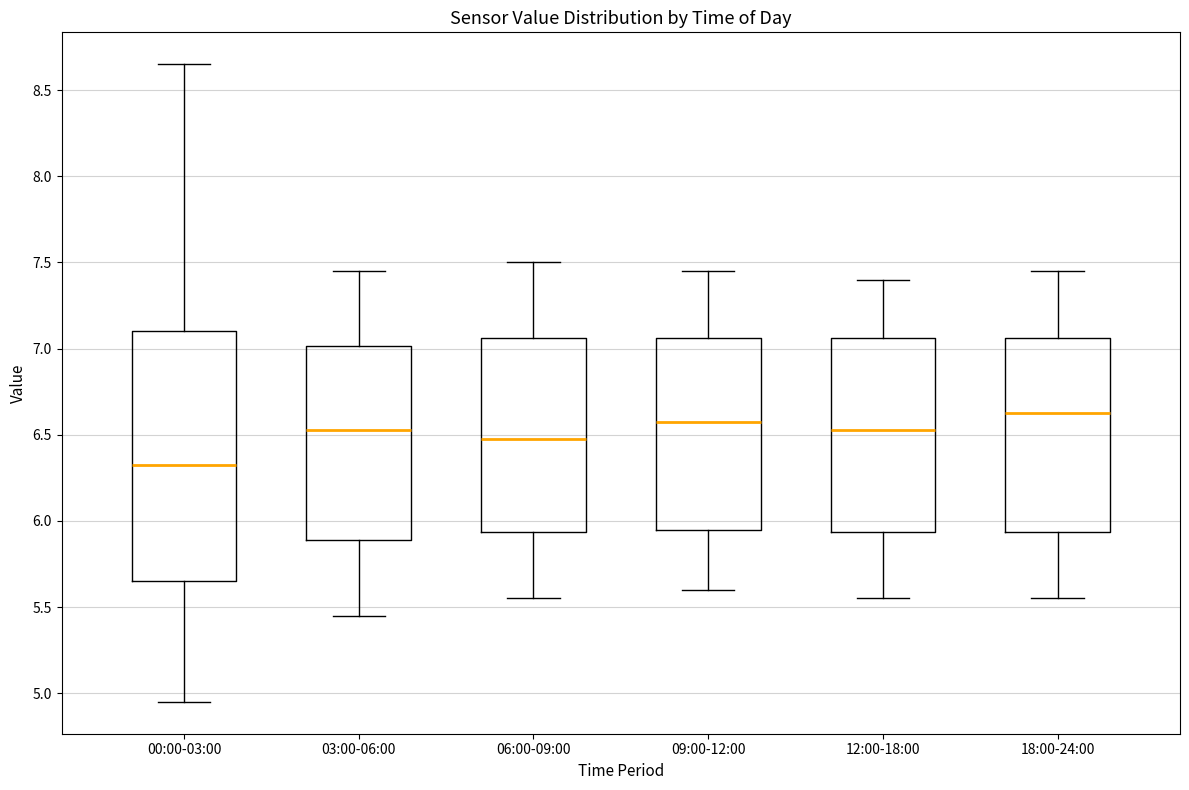

Reading left to right, read every box against the y-axis: the position of its median line, the range the box covers, and the ends of its whiskers. The values are not printed on the chart, so give them approximately, as read against the axis.

00:00-03:00: median 6.35, box 5.65 to 7.10, whiskers 4.95 to 8.65
03:00-06:00: median 6.55, box 5.90 to 7.00, whiskers 5.45 to 7.45
06:00-09:00: median 6.50, box 5.95 to 7.05, whiskers 5.55 to 7.50
09:00-12:00: median 6.60, box 5.95 to 7.05, whiskers 5.60 to 7.45
12:00-18:00: median 6.55, box 5.95 to 7.05, whiskers 5.55 to 7.40
18:00-24:00: median 6.65, box 5.95 to 7.05, whiskers 5.55 to 7.45